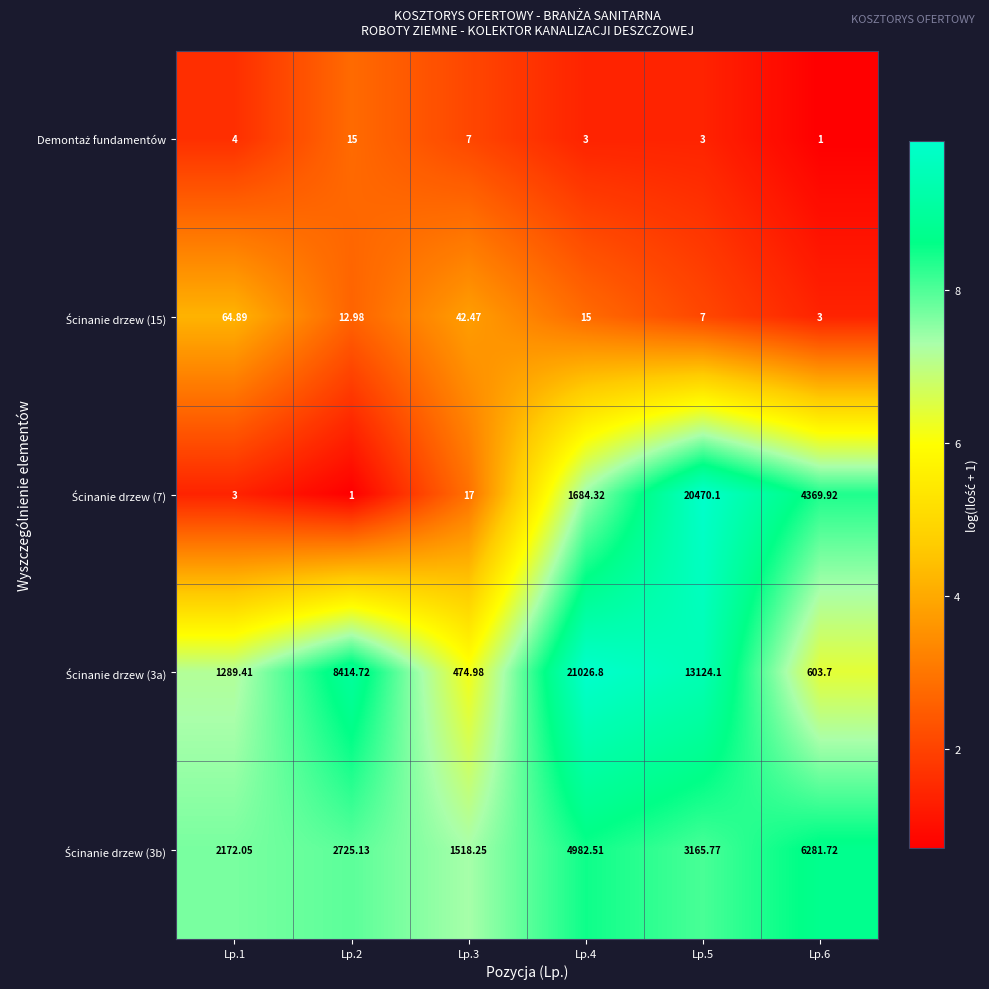

Which has a higher value, Lp.5 or Lp.2?

Lp.2